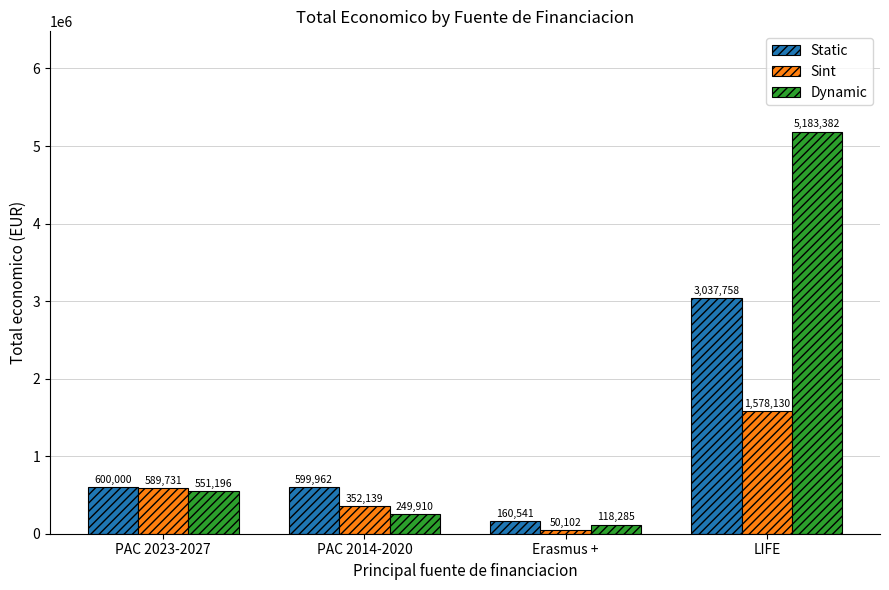

At PAC 2023-2027, list the series in order from largest to smallest.

Static, Sint, Dynamic